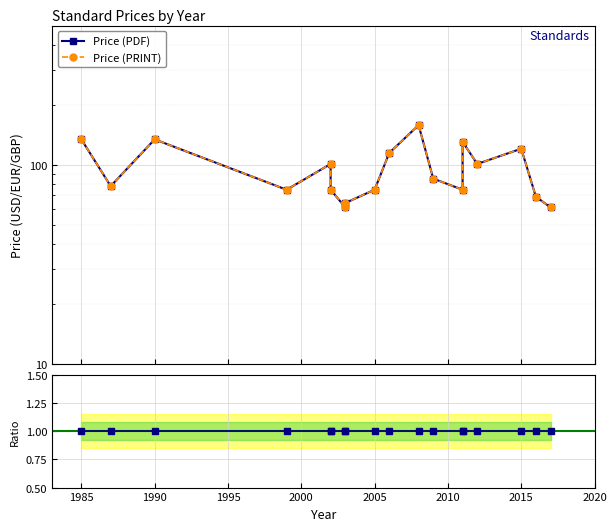

At which category does Price (PDF) reach its first local peak?

1990